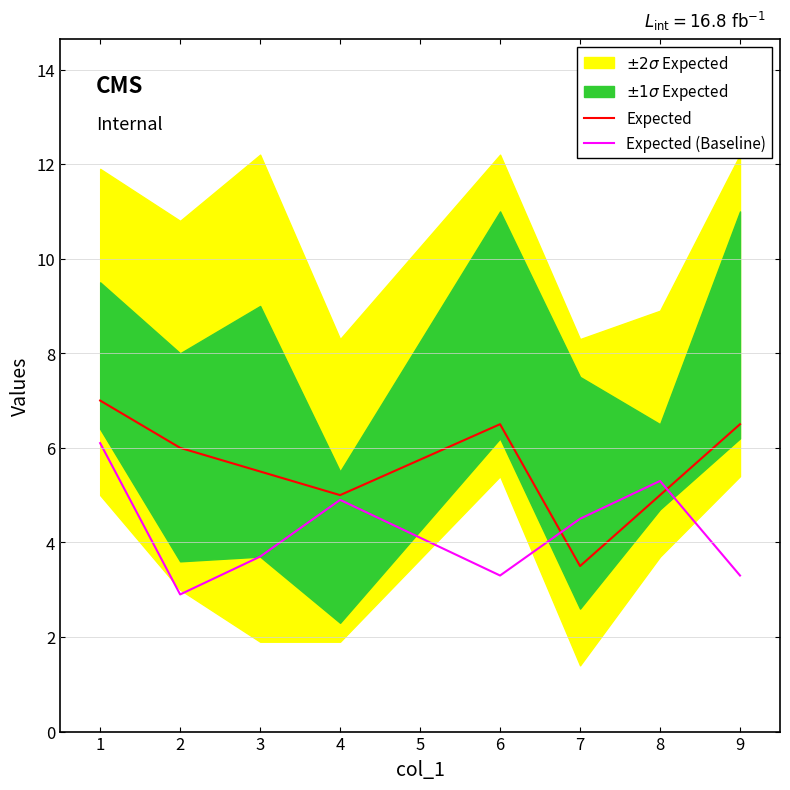

At which label does Expected reach its minimum?

7